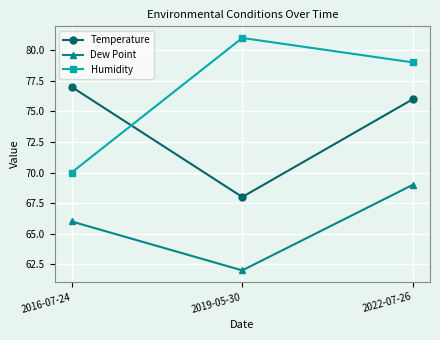

At how many categories does at least one series exceed 68?

3